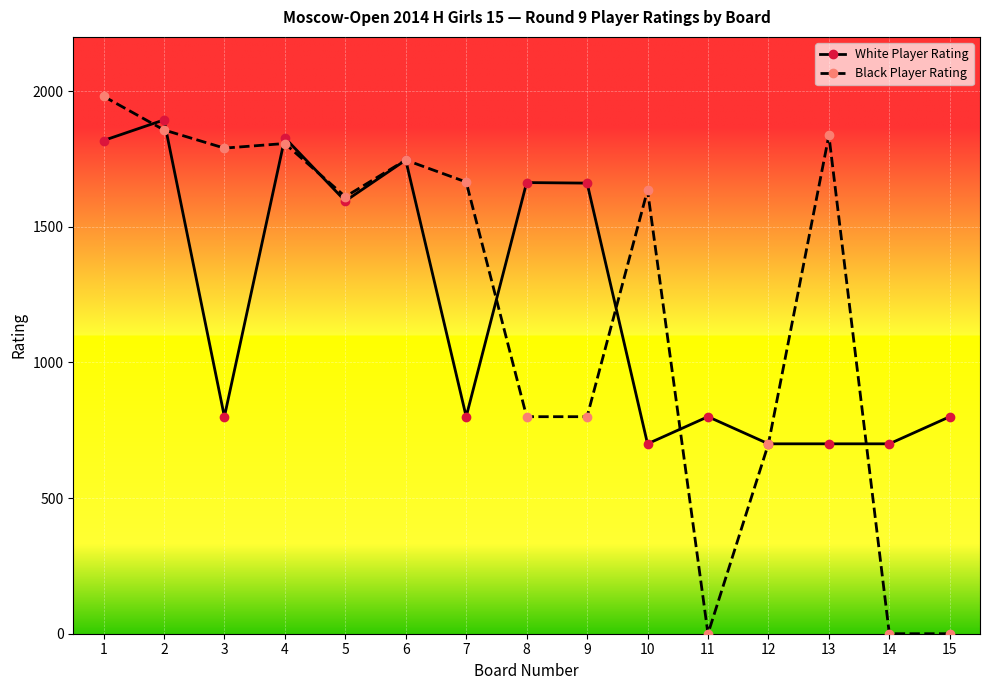

At 8, list the series in order from largest to smallest.

White Player Rating, Black Player Rating